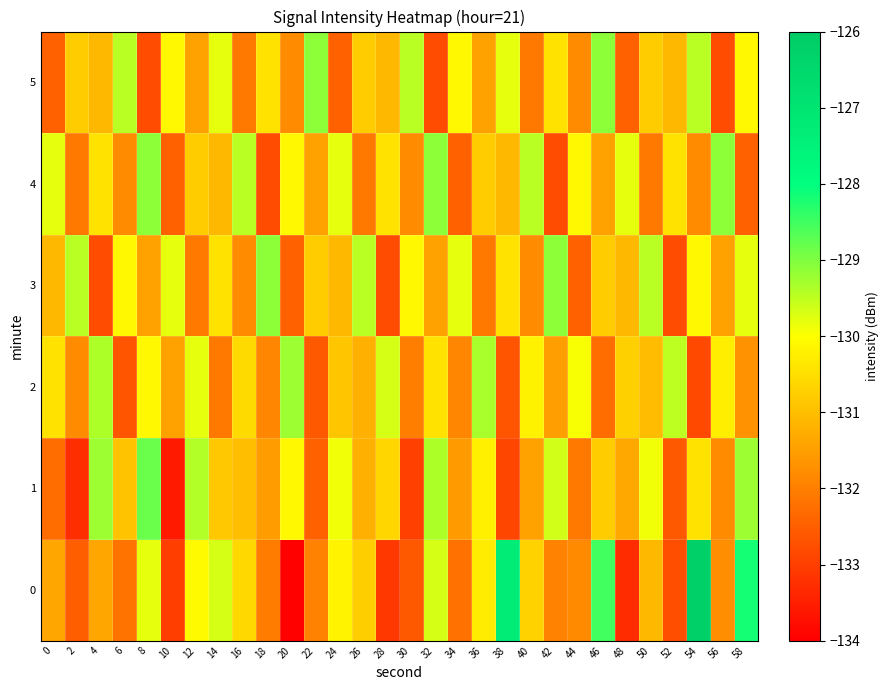

Which series has the largest total across all categories?

3